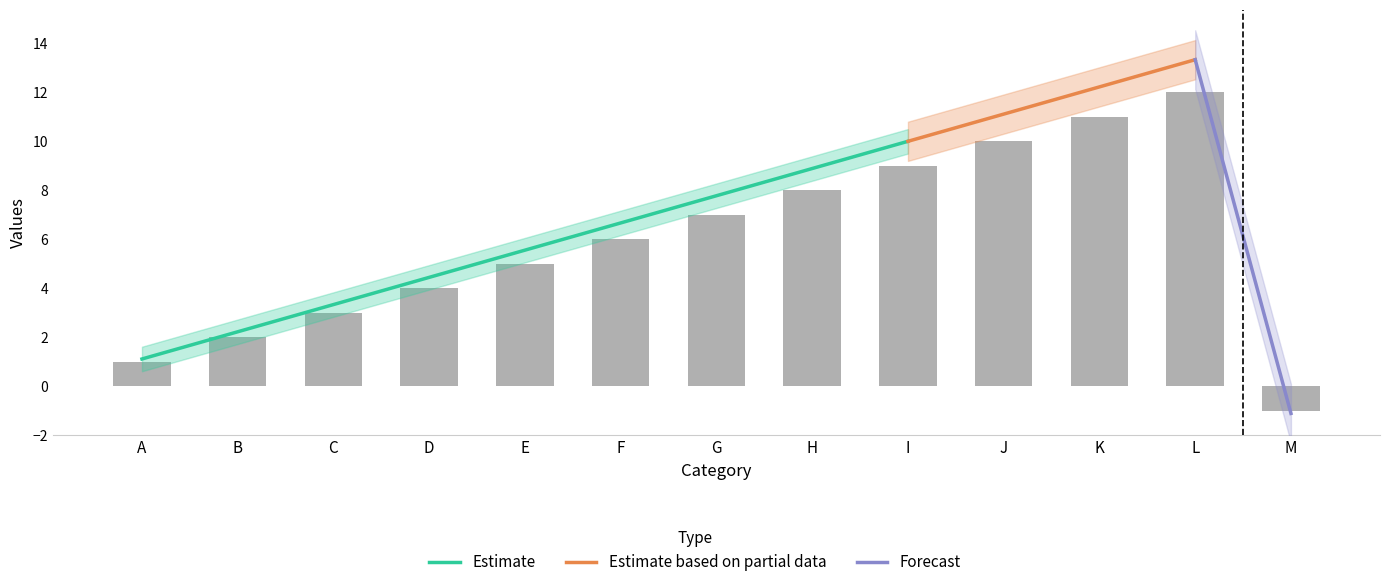

At which label does the data first exceed 6?

G